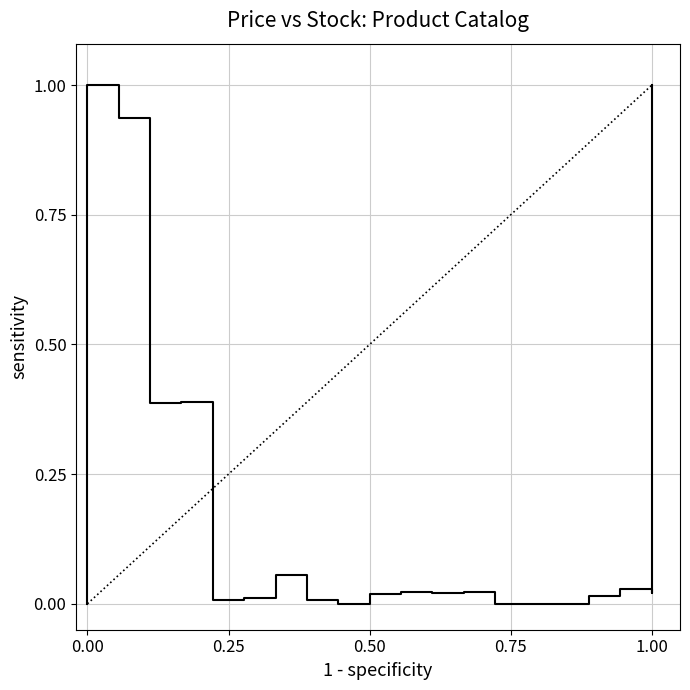

How many lines are shown in the chart?

1